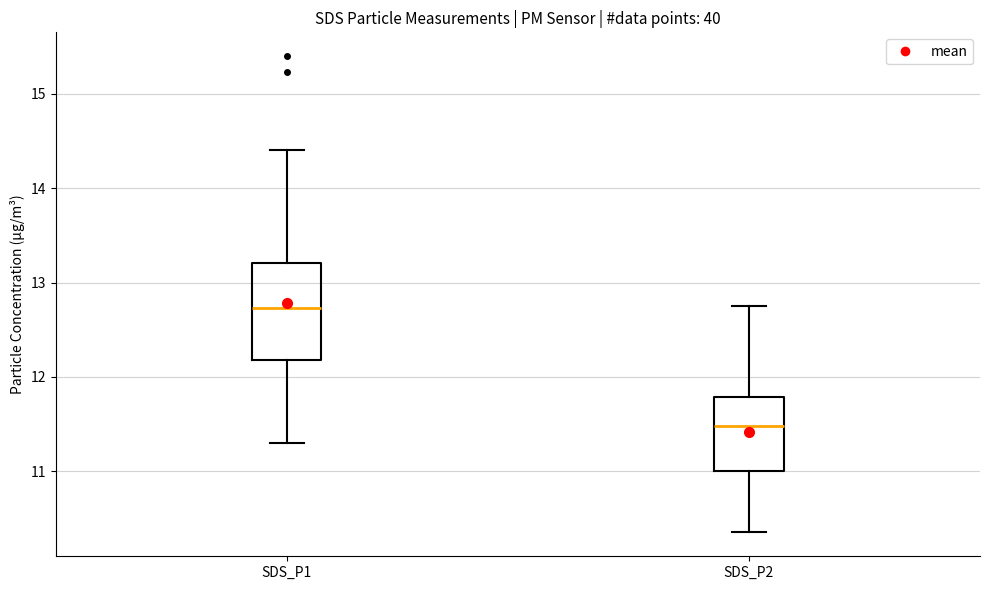

Where does the median line of the box for SDS_P2 sit on the y-axis? The values are not printed on the chart, so give them approximately, as read against the axis.

11.5